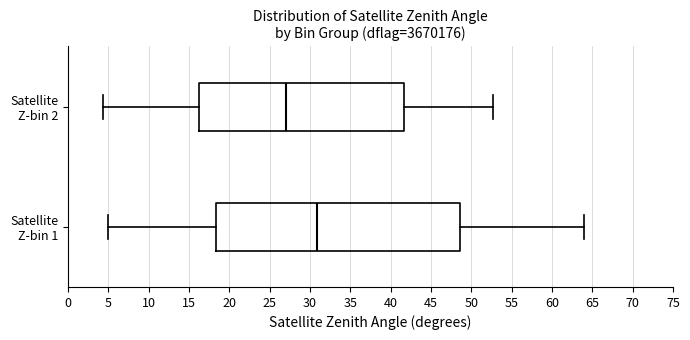

Comparing the boxes themselves (not the whiskers), which one is the widest?

Satellite Z-bin 1